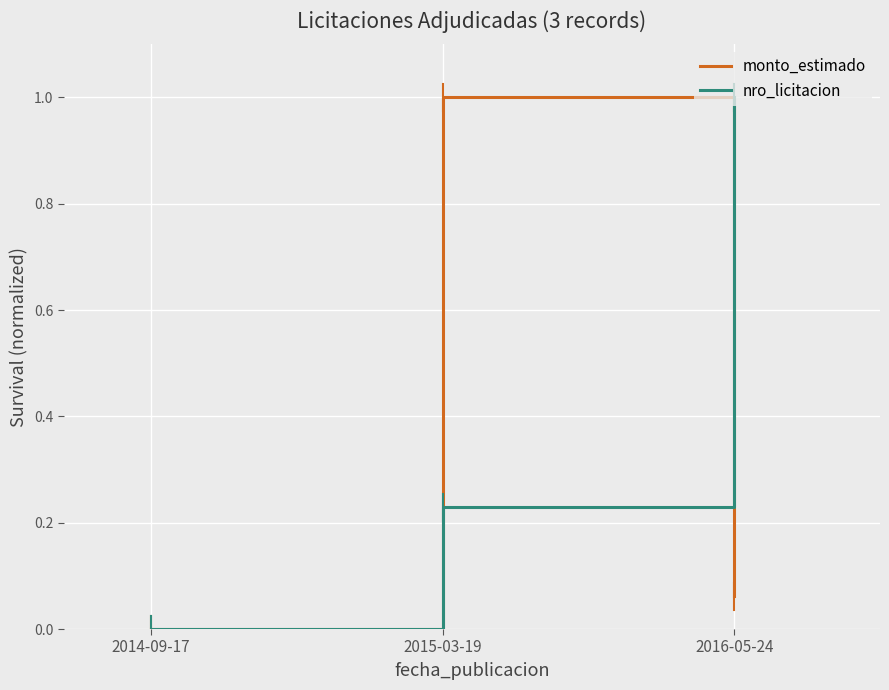

Which category has the lowest value in the monto_estimado series?

2014-09-17